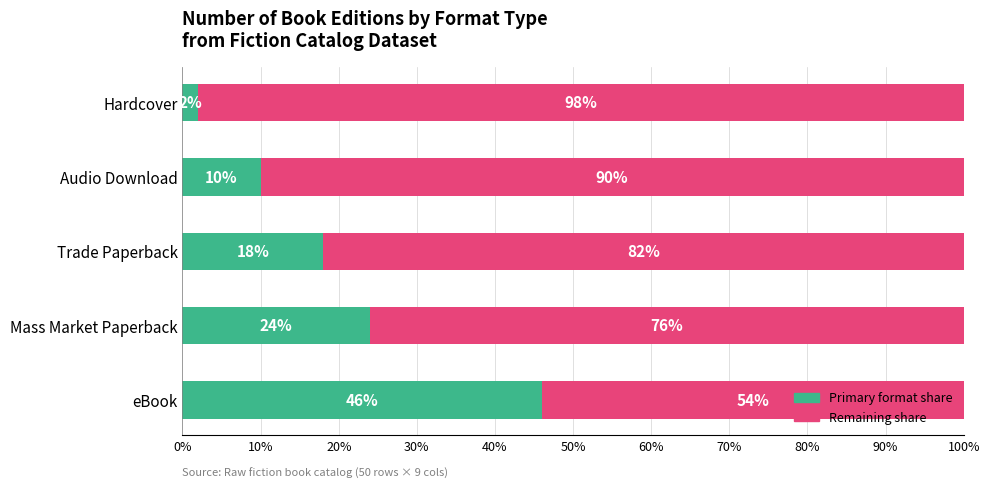

What is the total value across all series at eBook?

100